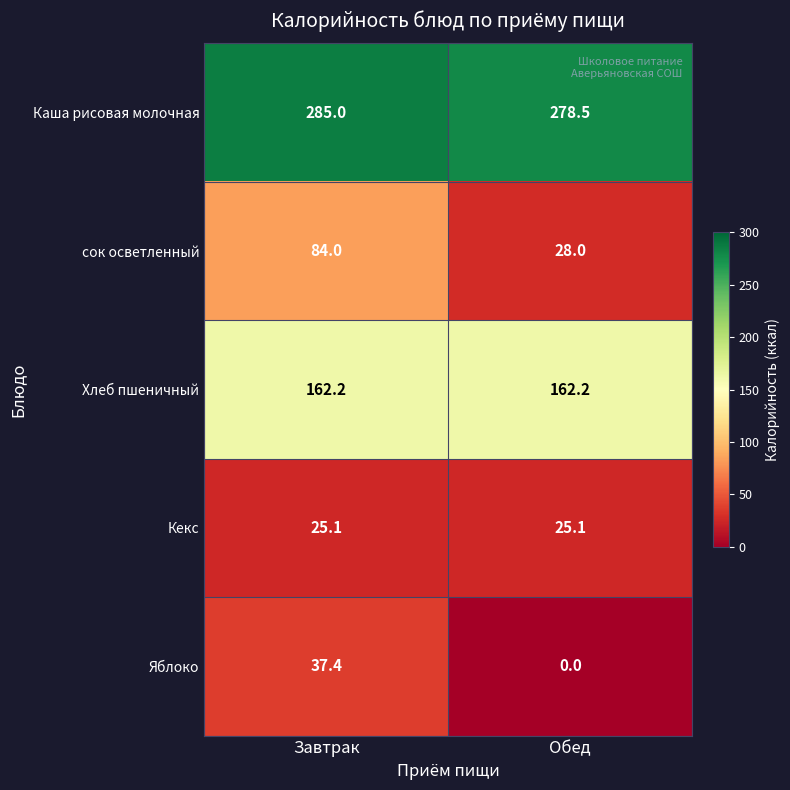

Which series changed the most between Завтрак and Обед?

сок осветленный